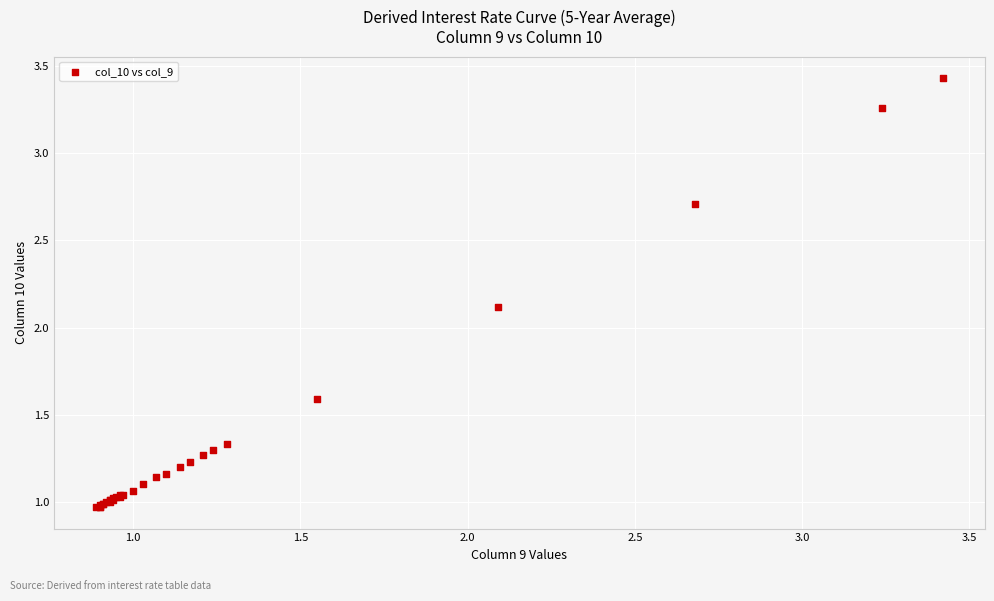

What Y value in the scatter plot is closest to 2?

2.1